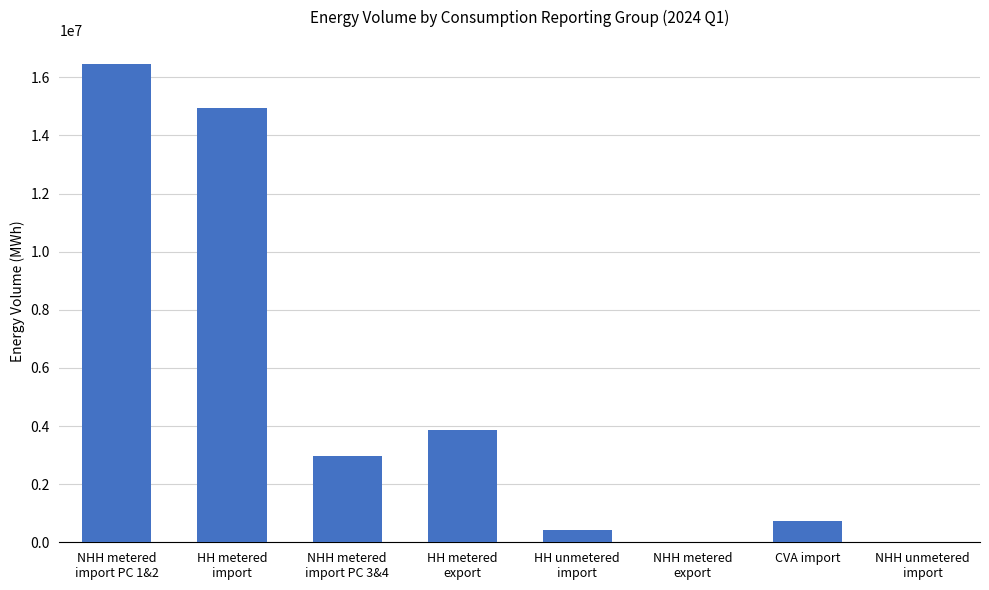

Does the chart contain stacked bars?

No